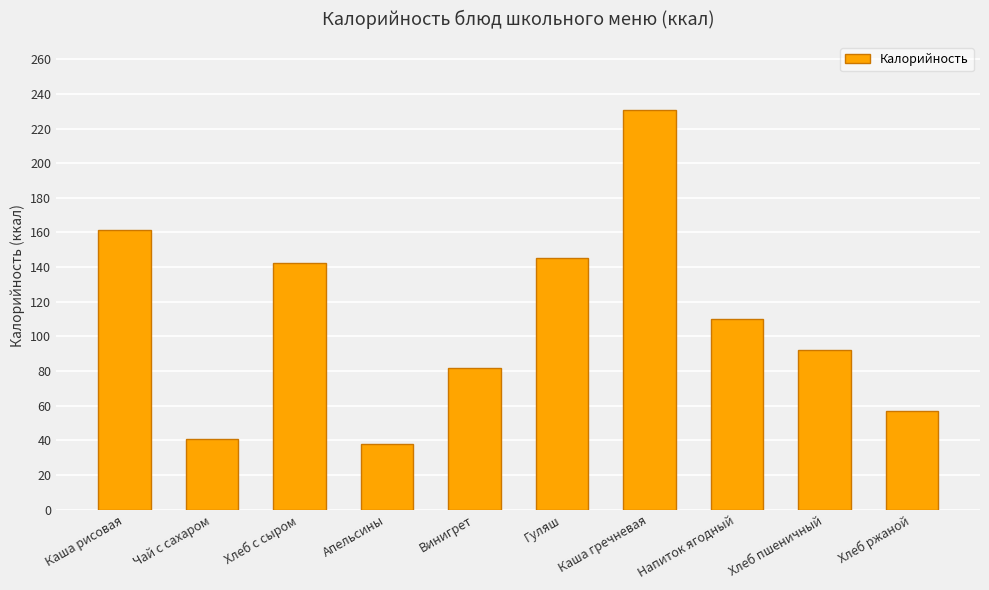

What is the difference between the values at Хлеб с сыром and Хлеб пшеничный?

50.2